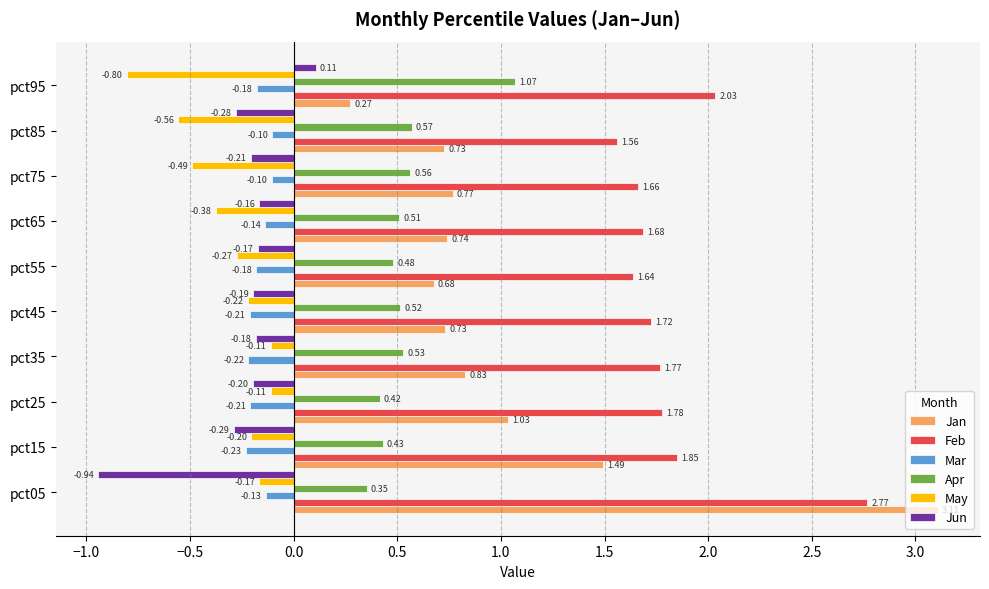

Which series has the largest range (max minus min)?

Jan